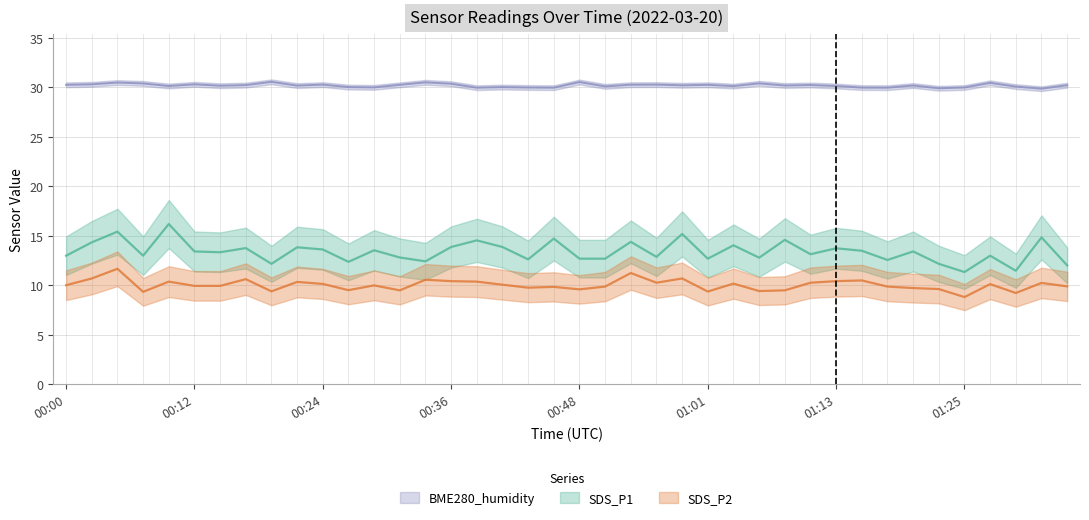

What position from the right is 01:01?

15